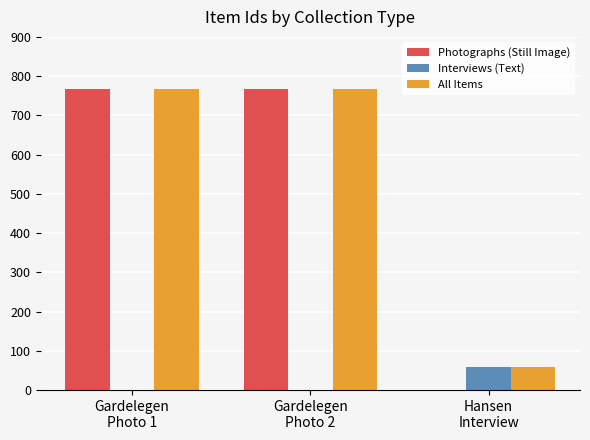

How many series are shown in this chart?

3